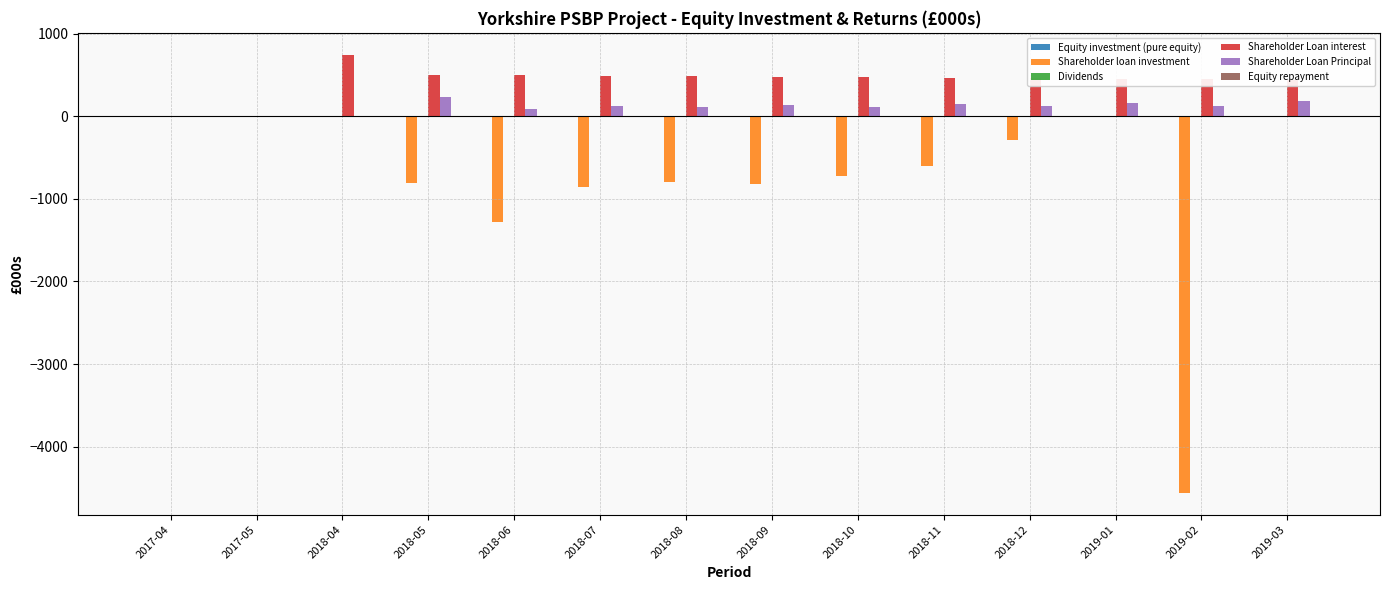

Which series has the largest total across all categories?

Shareholder Loan interest